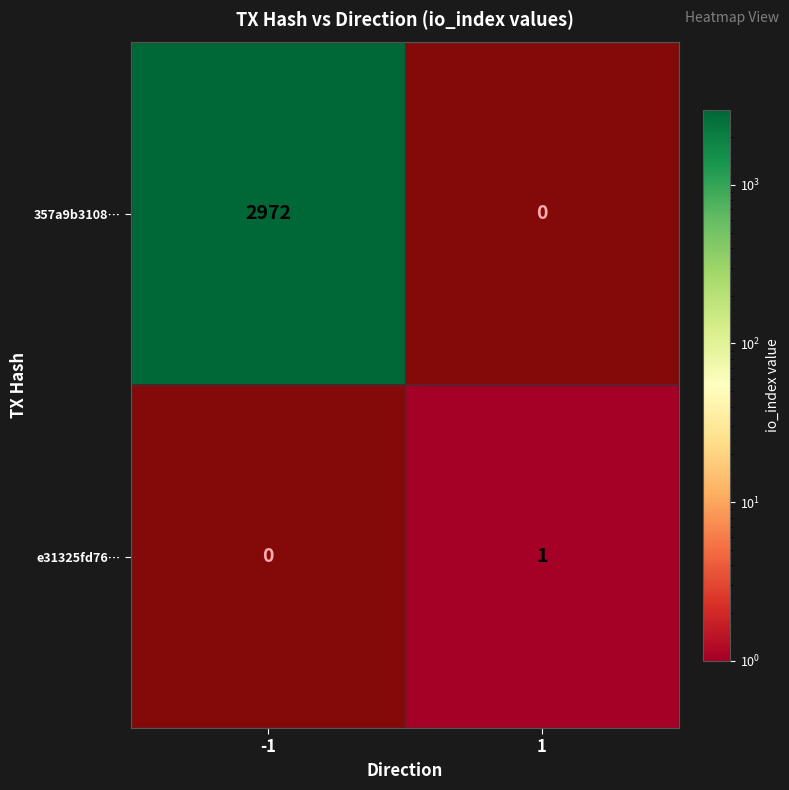

Which series has the largest range (max minus min)?

357a9b3108…